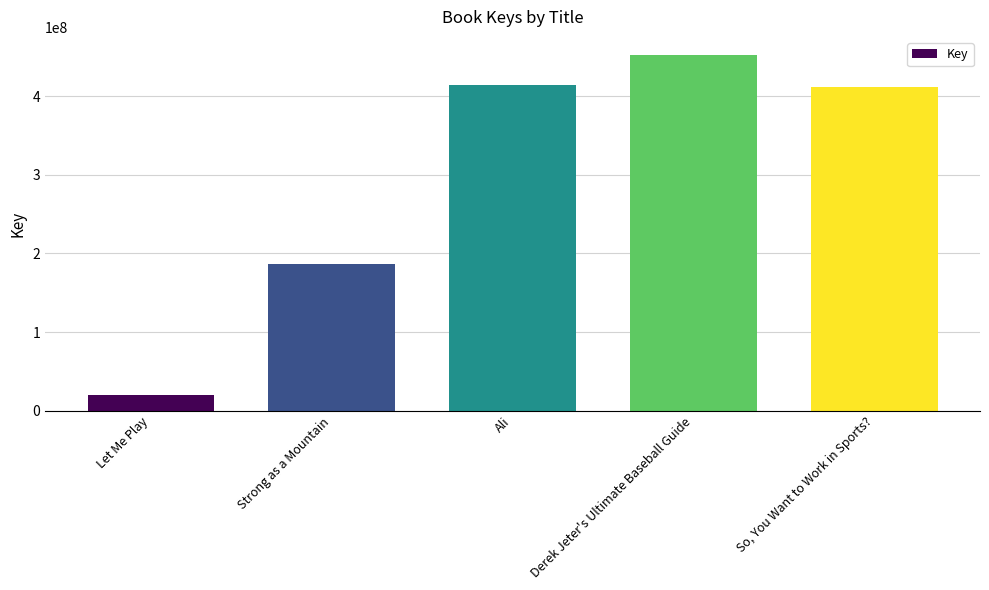

List the labels in order of value, smallest first.

Let Me Play, Strong as a Mountain, So, You Want to Work in Sports?, Ali, Derek Jeter's Ultimate Baseball Guide